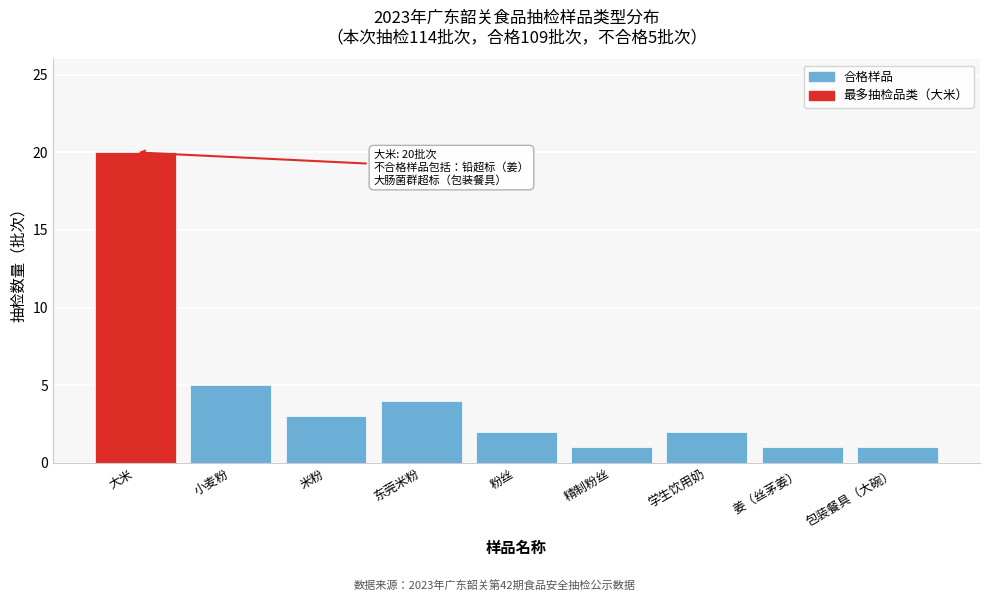

Reading left to right, what are all the values shown in this chart?

20	5	3	4	2	1	2	1	1